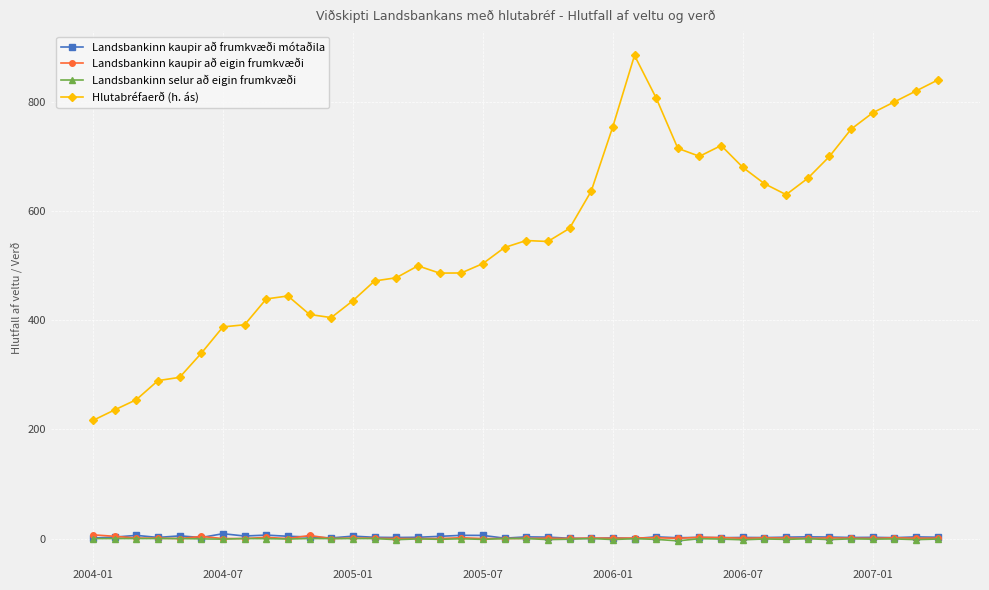

What is the value of the Hlutabréfaerð (h. ás) point at the 19th from the left?

503.7